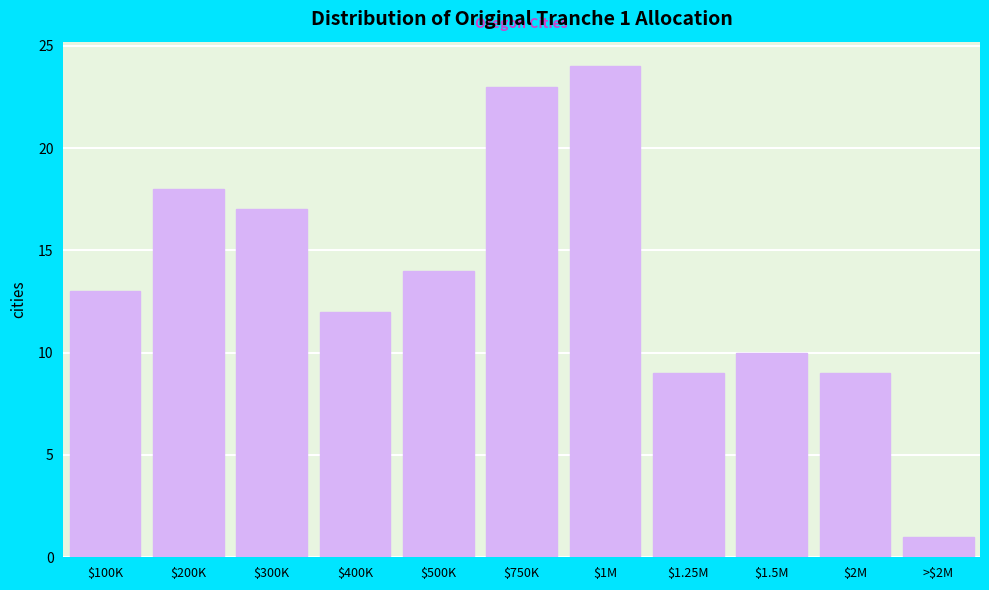

Reading right to left, what are all the values shown in this chart?

1	9	10	9	24	23	14	12	17	18	13